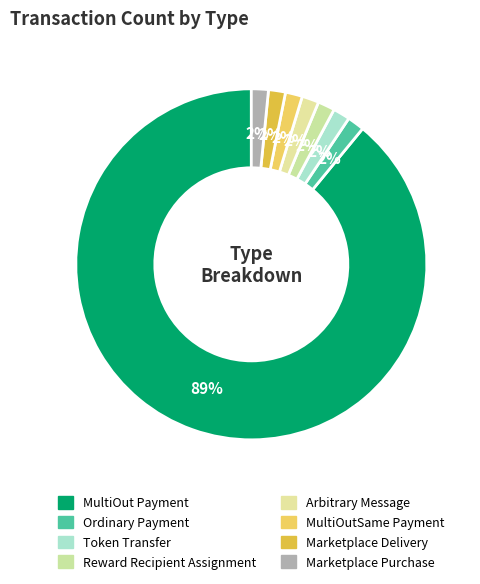

Is it true that MultiOutSame Payment is 2% of the pie?

True